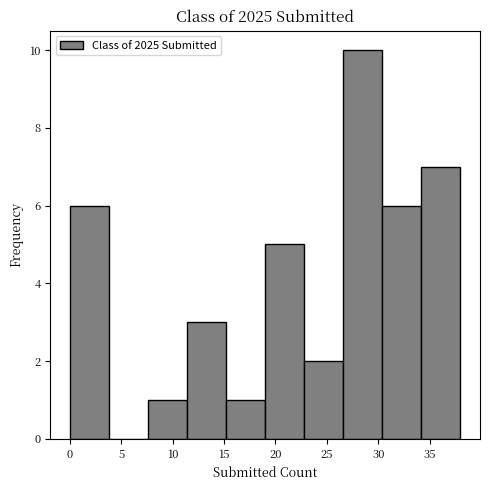

Reading left to right, transcribe this chart: for each bar, give the range it covers on the x-axis and its height. Neither the bar edges nor the heights are printed on the chart, so give them approximately, as read against the axes.

0.0 to 3.8: 6
3.8 to 7.6: 0
7.6 to 11.4: 1
11.4 to 15.2: 3
15.2 to 19.0: 1
19.0 to 22.8: 5
22.8 to 26.6: 2
26.6 to 30.4: 10
30.4 to 34.2: 6
34.2 to 38.0: 7